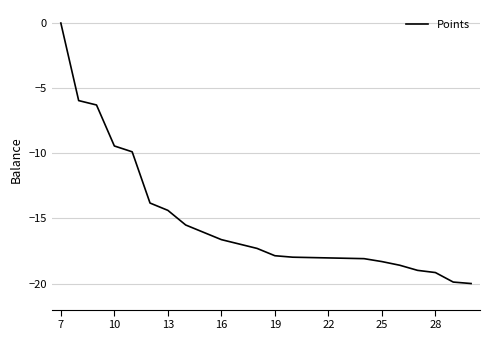

What is the minimum value shown in the chart?

-20.0